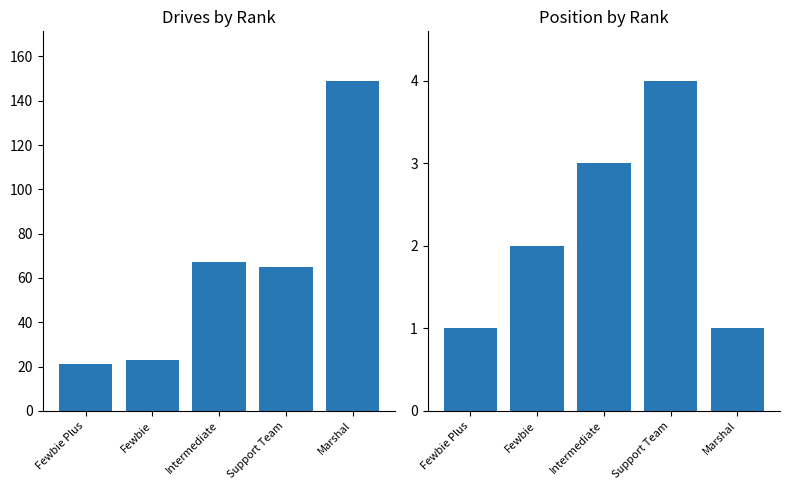

What are all the series names shown in the legend?

Drives, Position